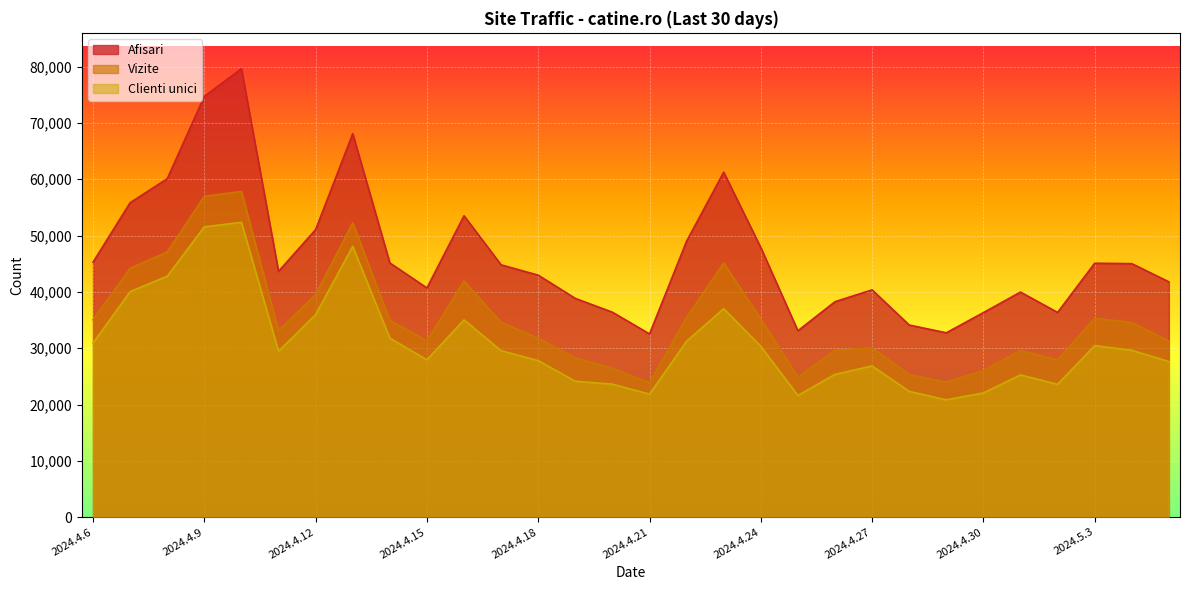

Read the Vizite value at 2024.4.14, to the nearest 50.

34950